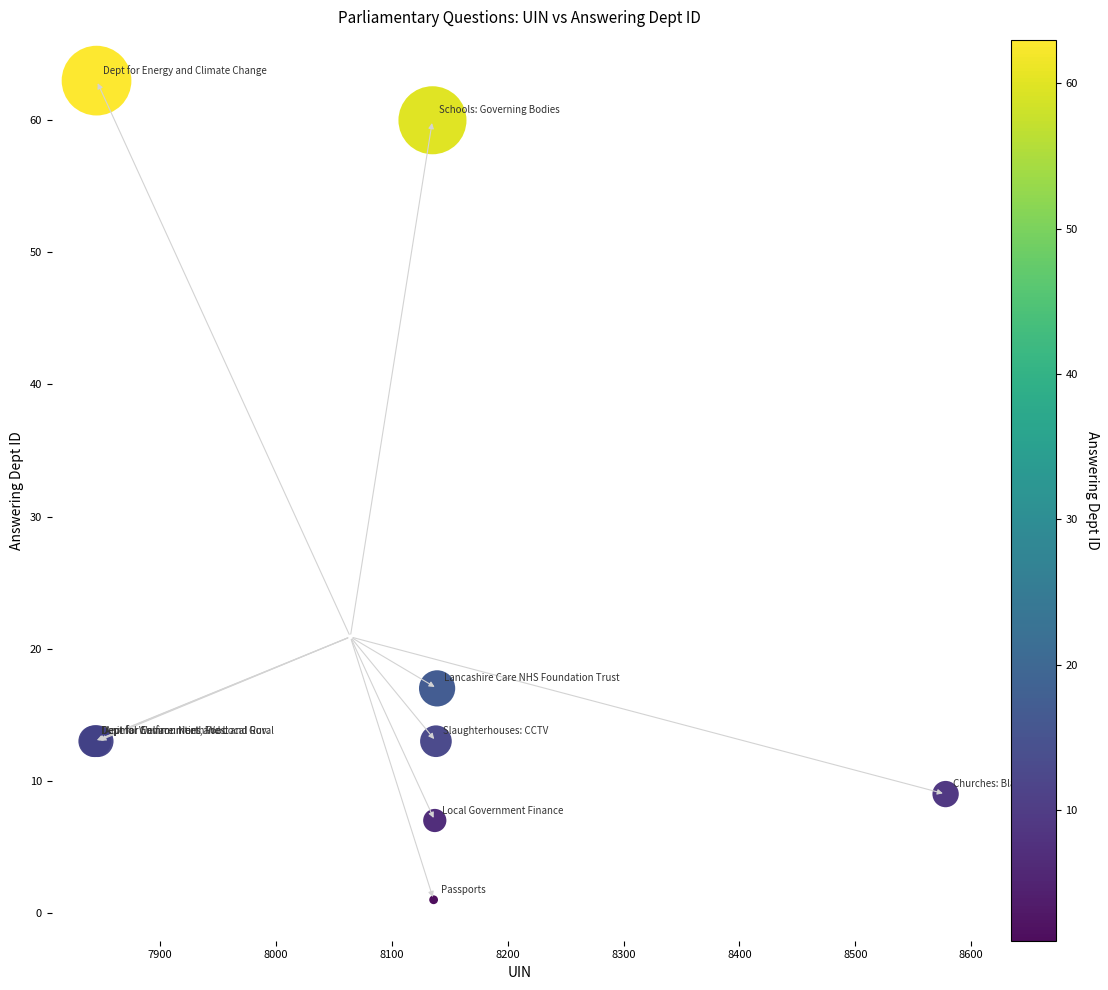

What Y value in the scatter plot is closest to 32?

17